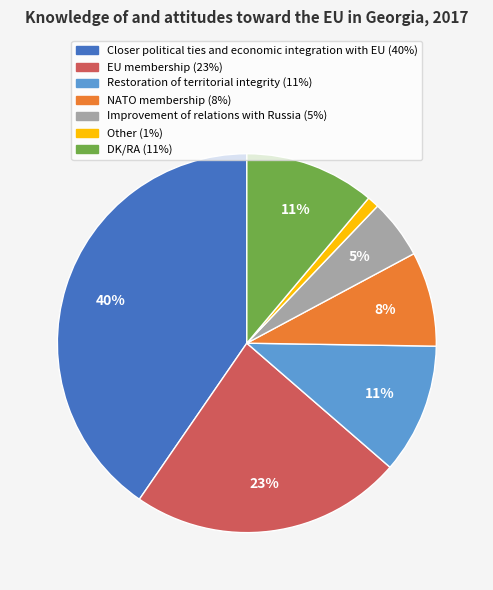

Is there a majority slice in this chart?

No